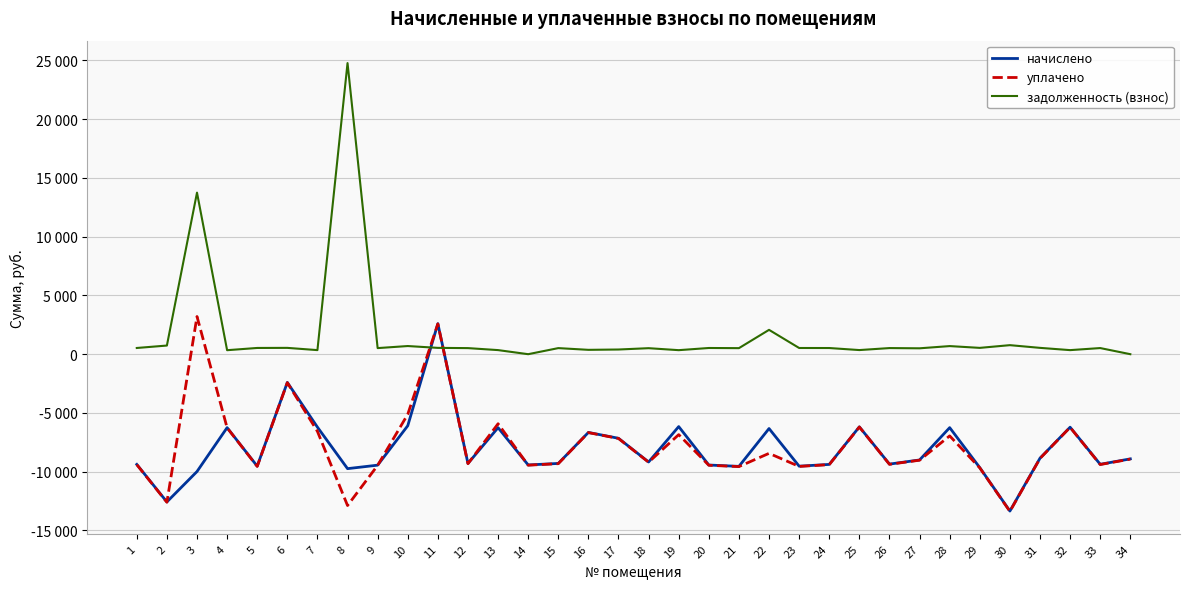

Is it true that задолженность (взнос) equals 528.4 at 1?

True